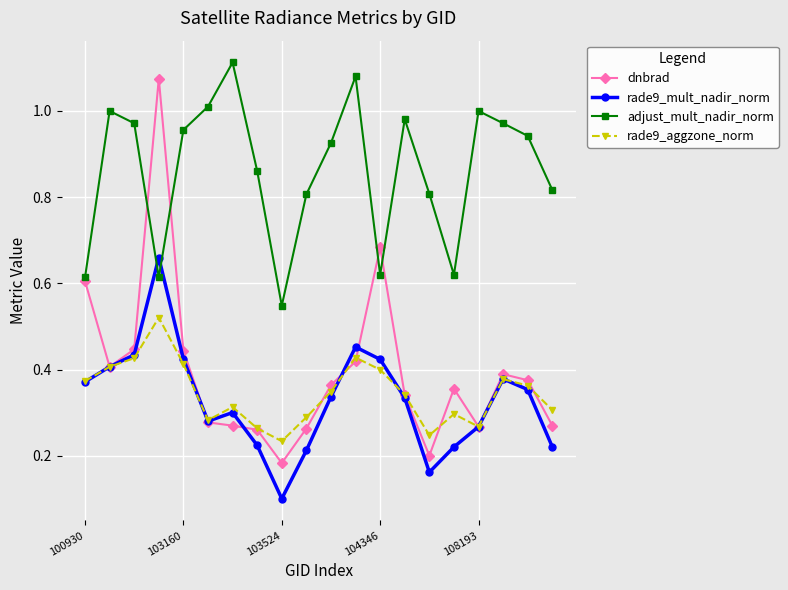

Which series has the widest spread of values?

dnbrad